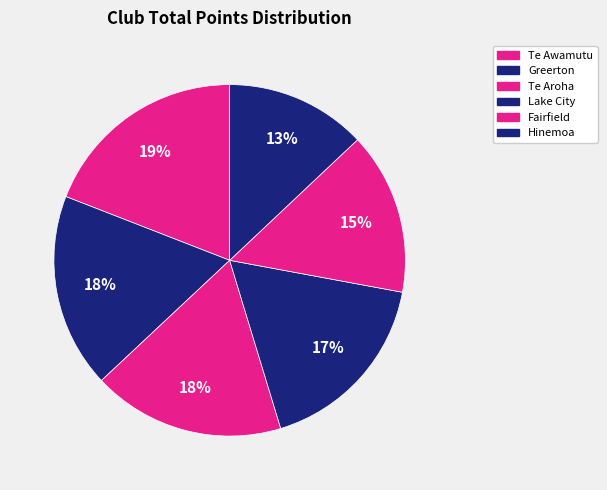

Is it true that Greerton is 18% of the pie?

True